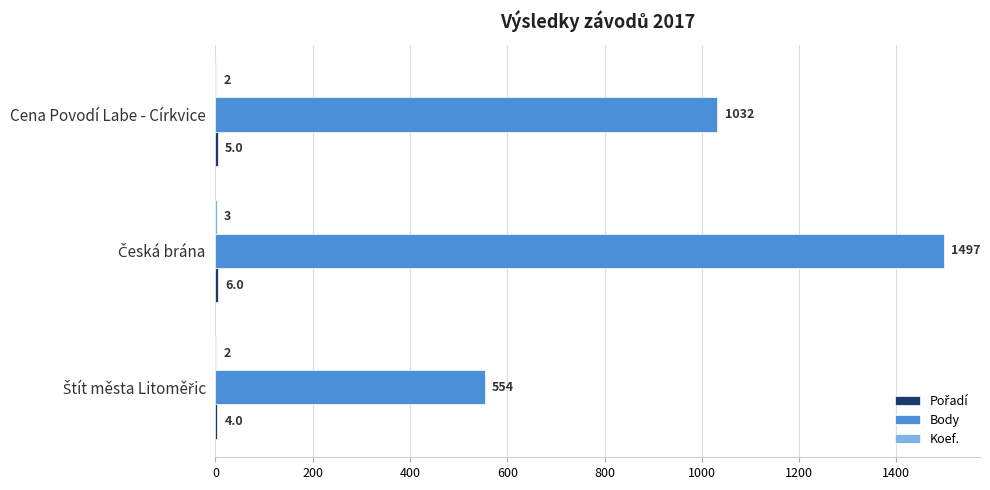

The value of Body at Cena Povodí Labe - Církvice is 639. True or false?

False